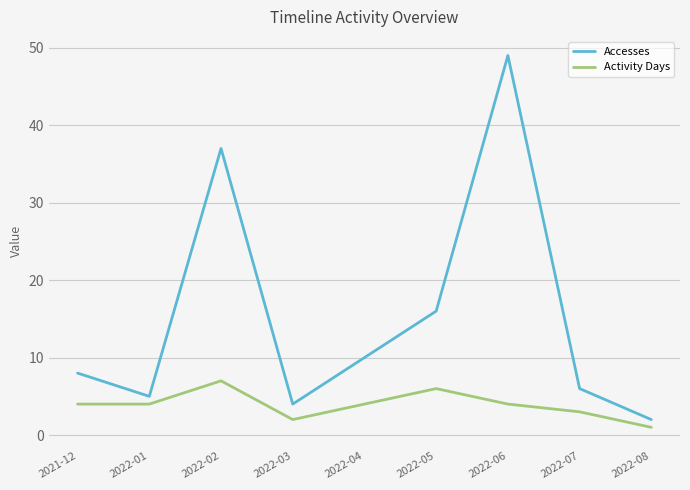

Between 2021-12 and 2022-01, which series saw the biggest shift?

Accesses